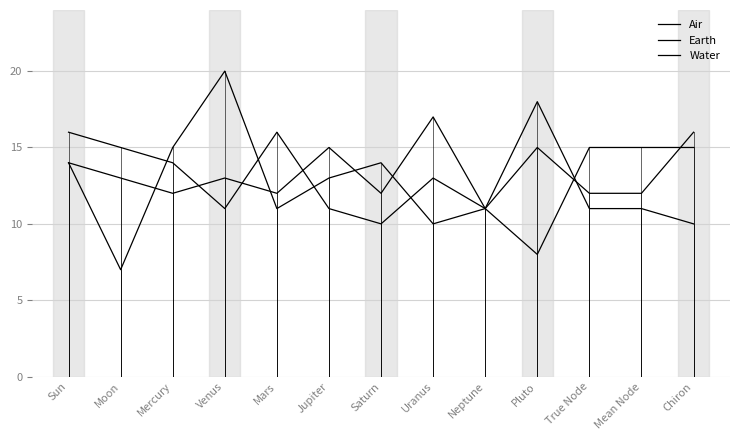

At which label does Water reach its peak?

Uranus